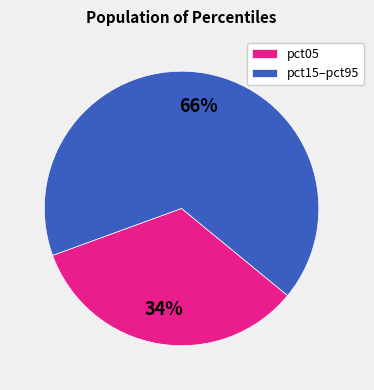

Is the sum of pct05 and pct15–pct95 greater than half?

Yes